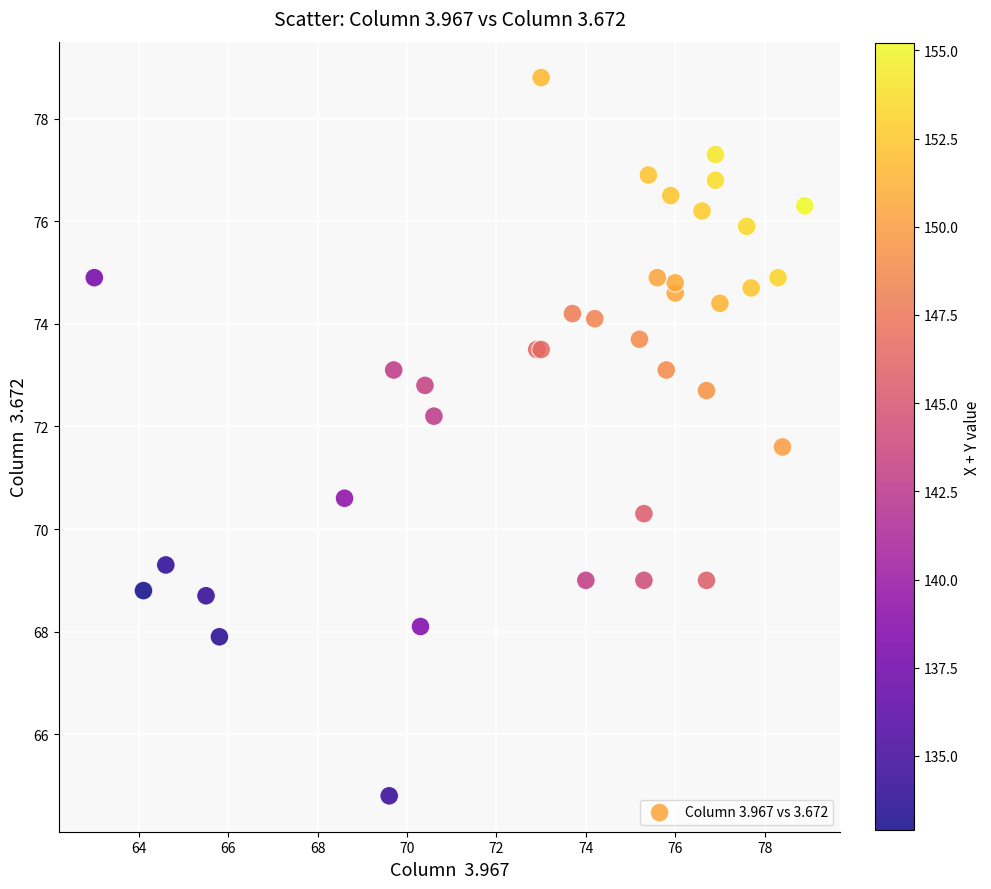

What Y value in the scatter plot is closest to 71?

70.6